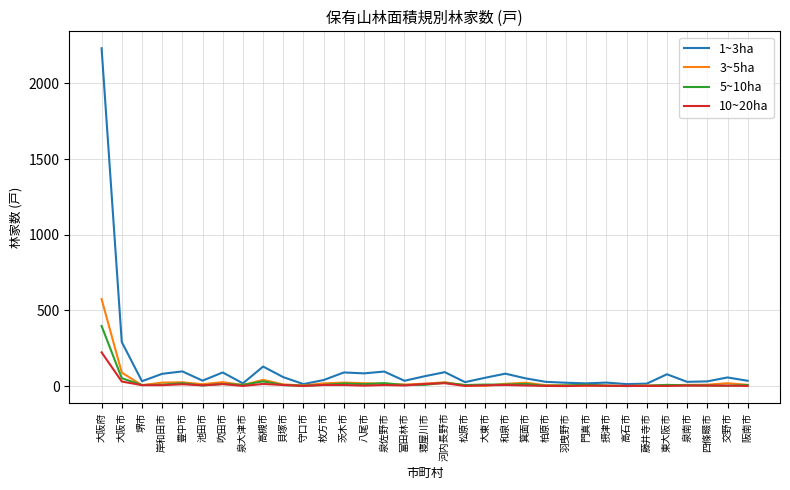

True or false: 1~3ha has more than 2 interior local peaks.

True